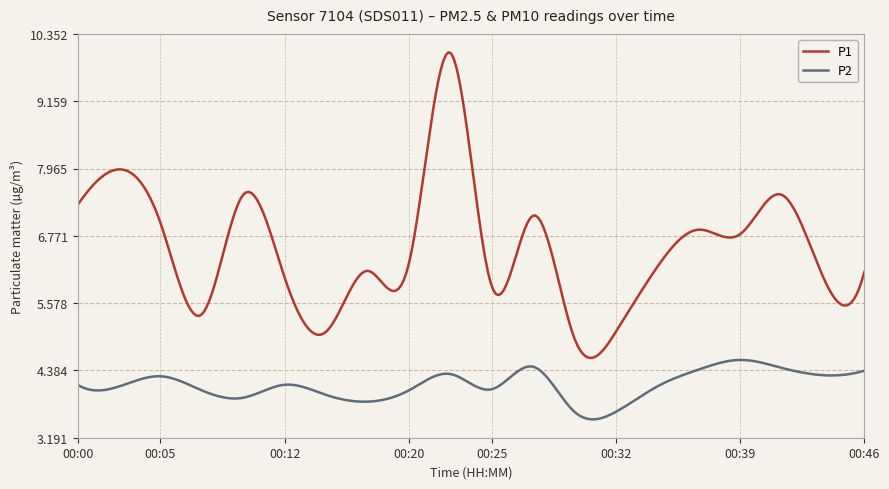

What is the greatest value displayed?

10.0